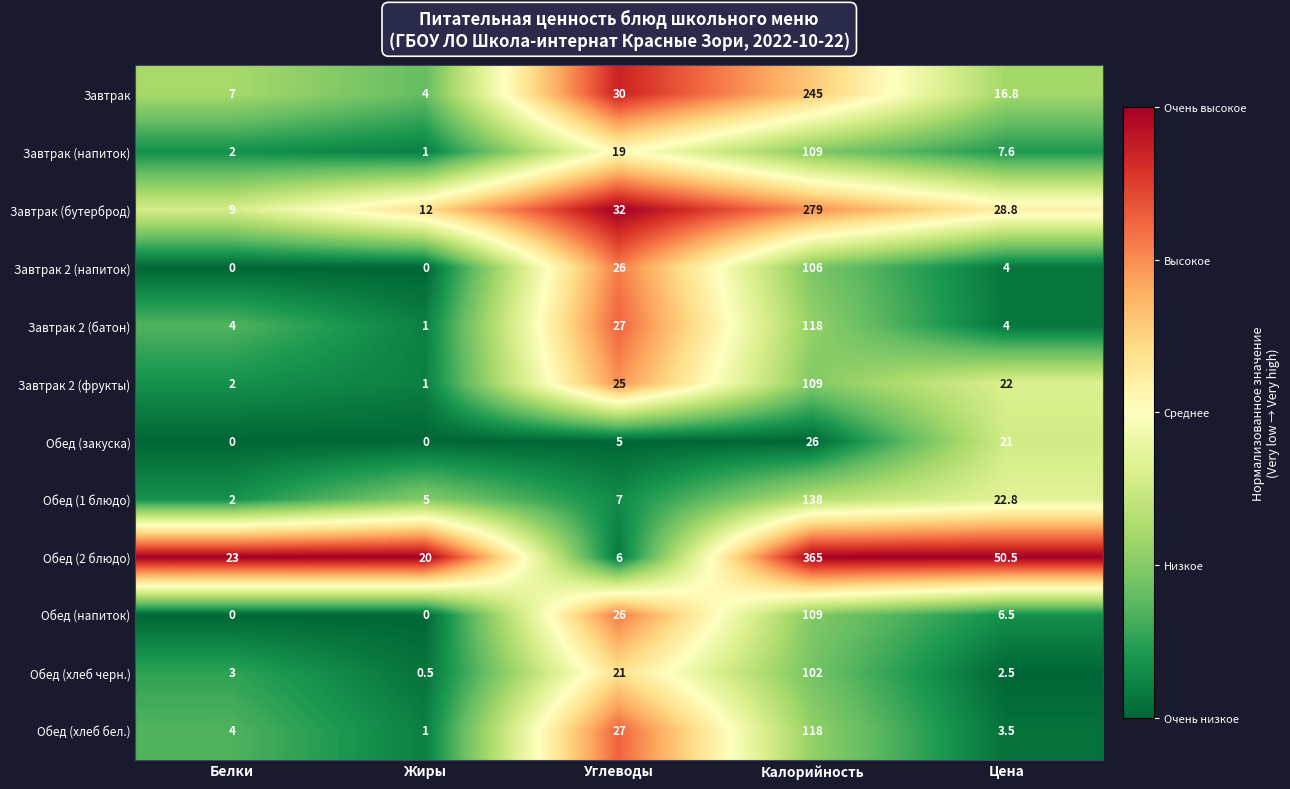

The Завтрак (бутерброд) series shows 9.0 at Белки. True or false?

True